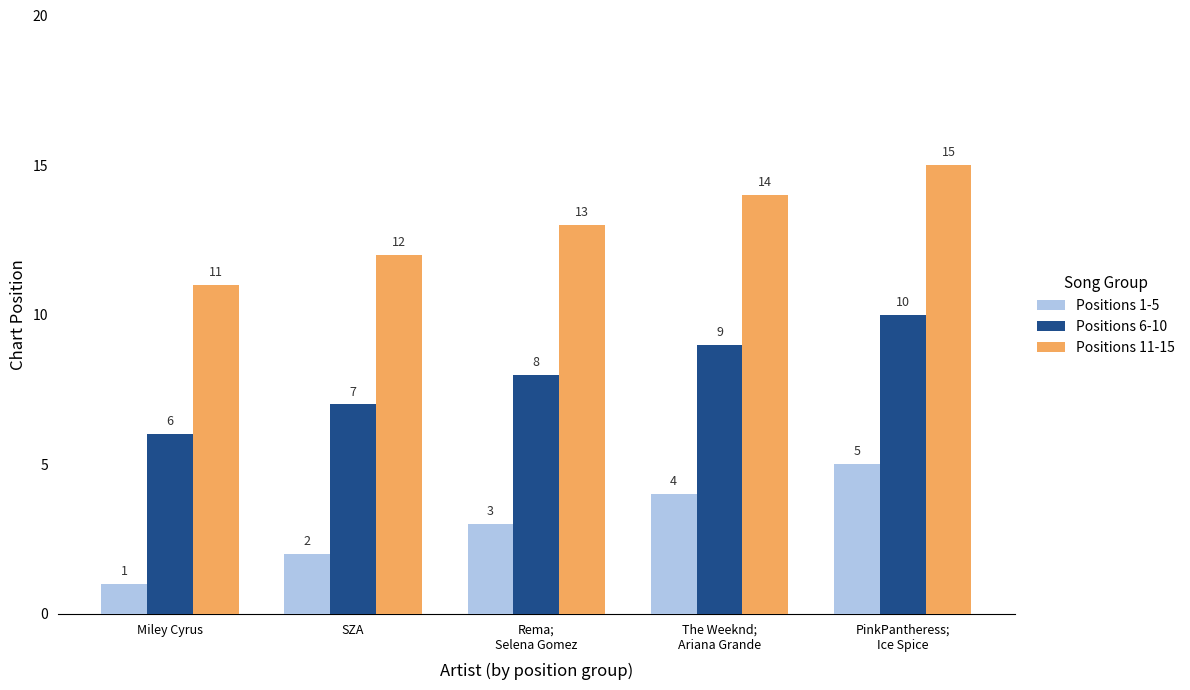

Are the bars horizontal?

No